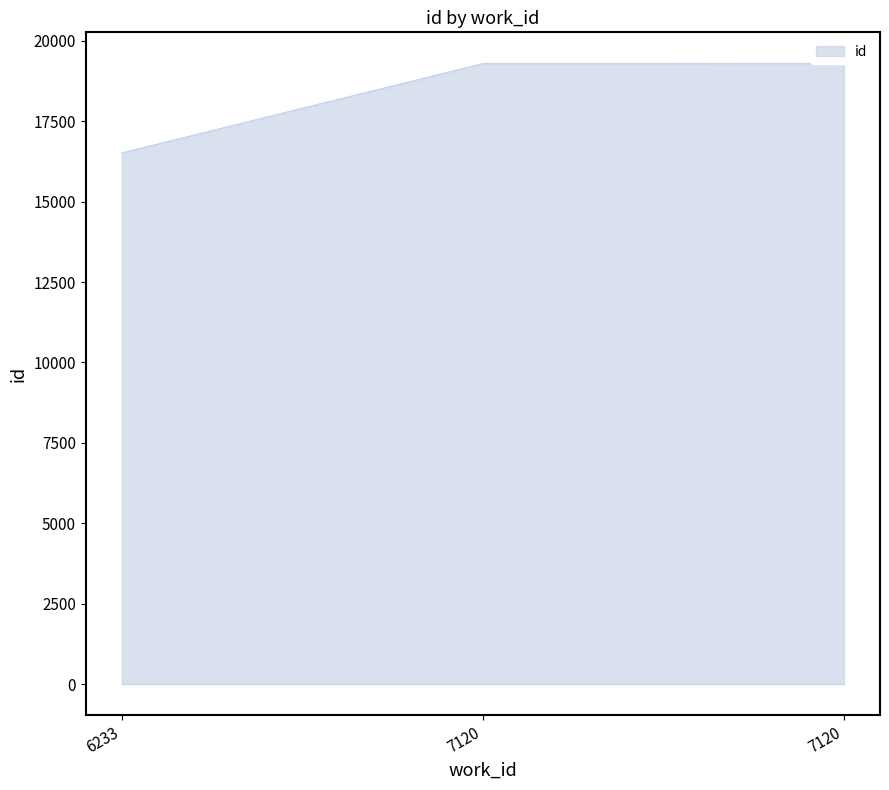

Does the chart have visible grid lines?

No